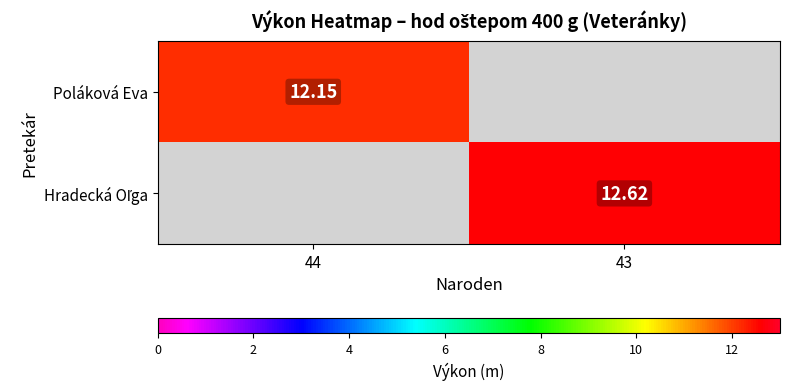

Between 44 and 43, which series saw the biggest shift?

Hradecká Oľga